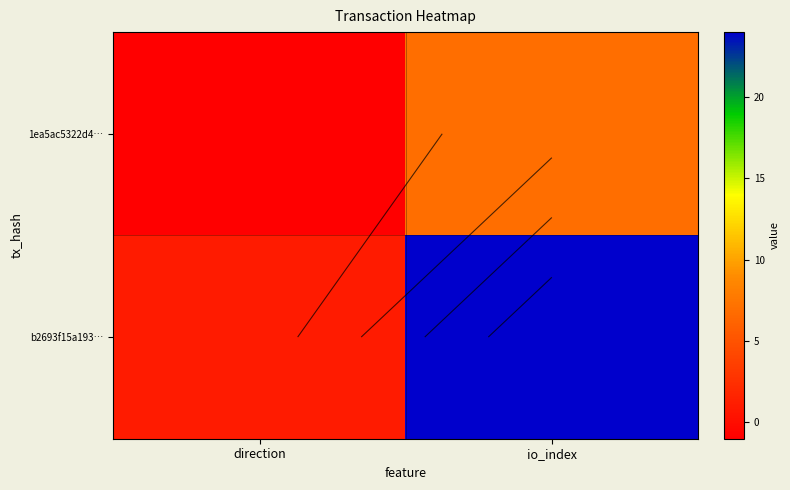

How many series are shown in this chart?

2